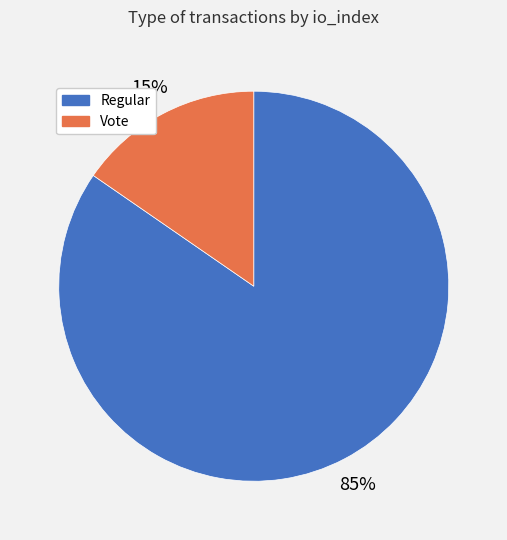

Which slice is the largest?

Regular